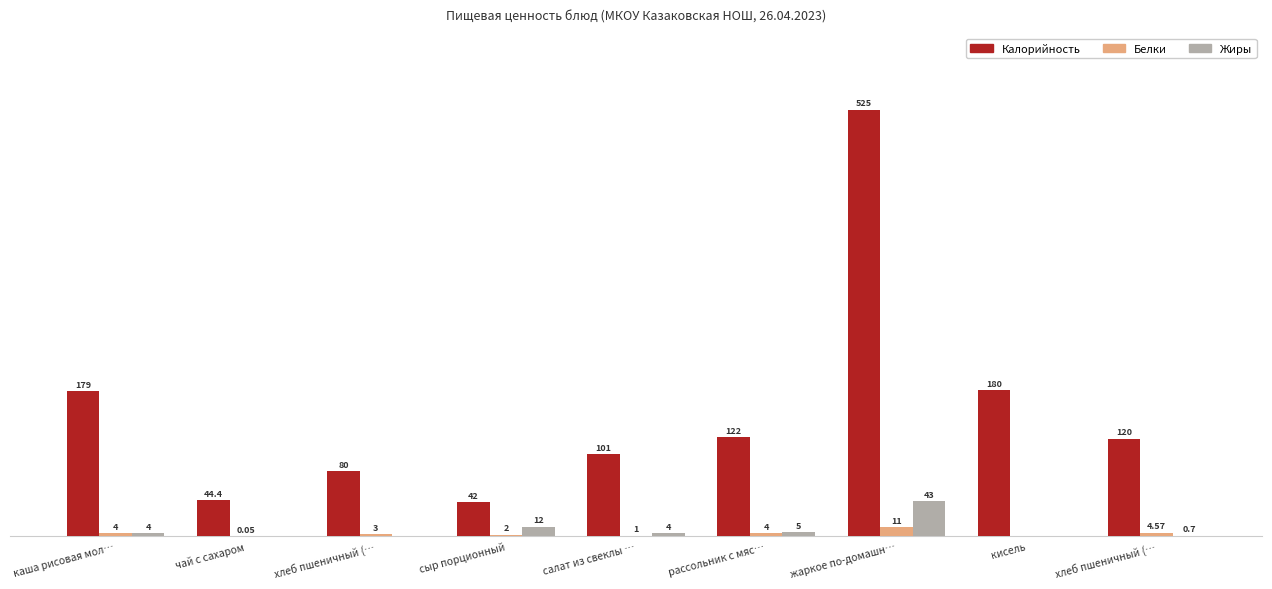

Where does the Жиры series first go above 4?

сыр порционный